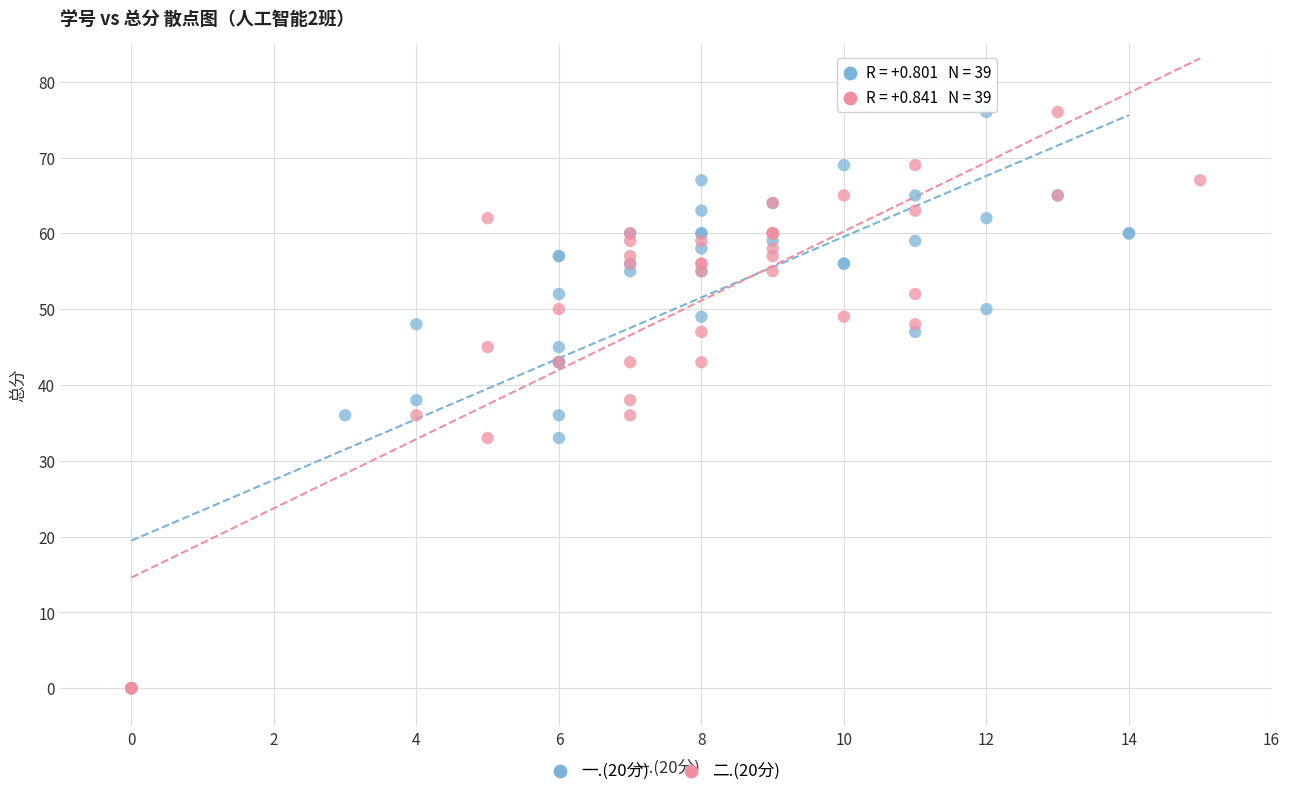

What are all the series names shown in the legend?

一.(20分), 二.(20分)